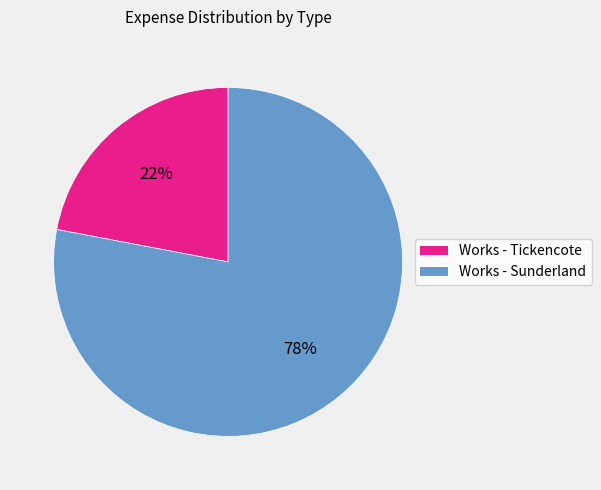

Rank the categories by value from highest to lowest.

Works - Sunderland, Works - Tickencote